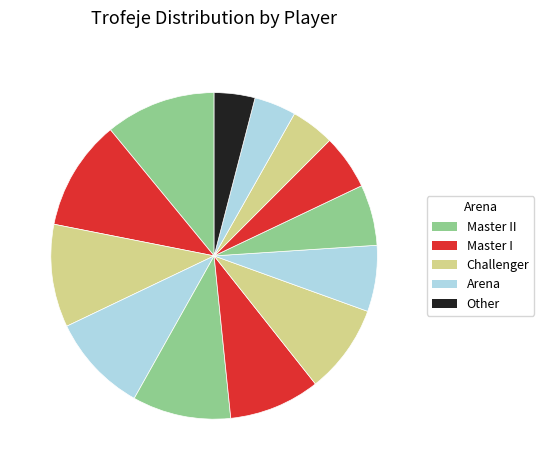

Count the number of slices in the pie.

13